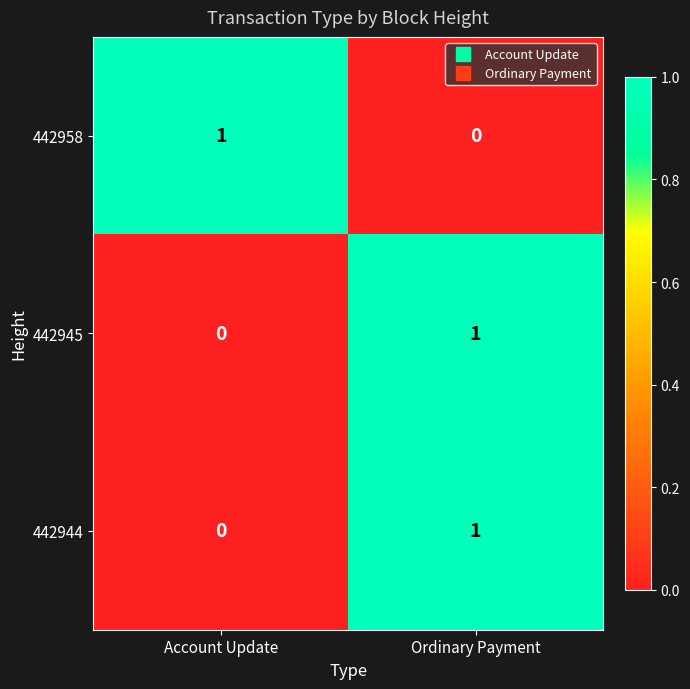

At which category is the sum across all series the highest?

Ordinary Payment